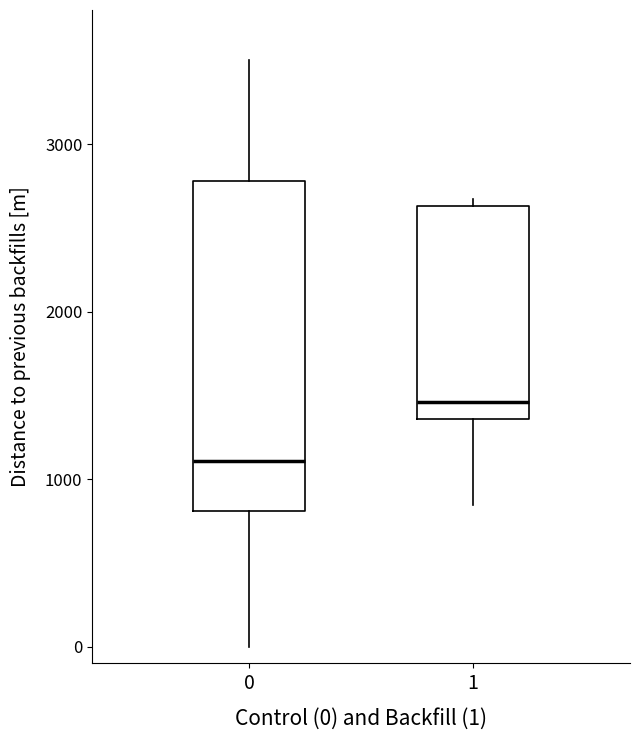

Reading left to right, transcribe this box plot: for each box, give where its median line is, the range the box spans, and where its two whiskers end, as read against the y-axis. The values are not printed on the chart, so give them approximately, as read against the axis.

0: median 1100, box 800 to 2800, whiskers 0 to 3500
1: median 1500, box 1400 to 2600, whiskers 800 to 2700